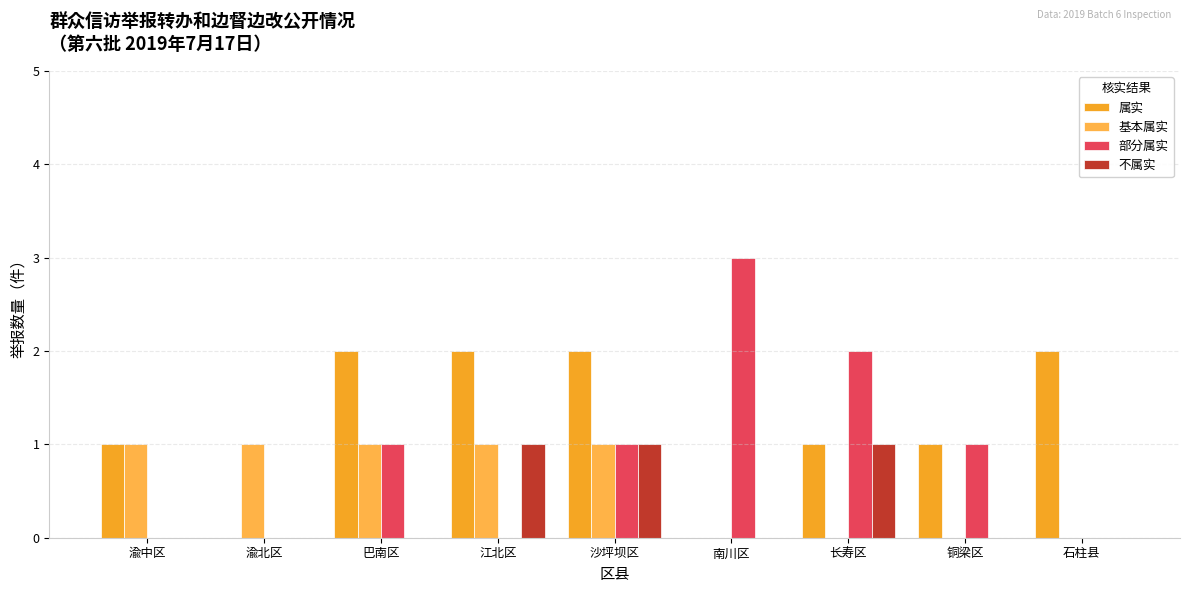

Are the bars grouped side by side (vs. stacked)?

Yes